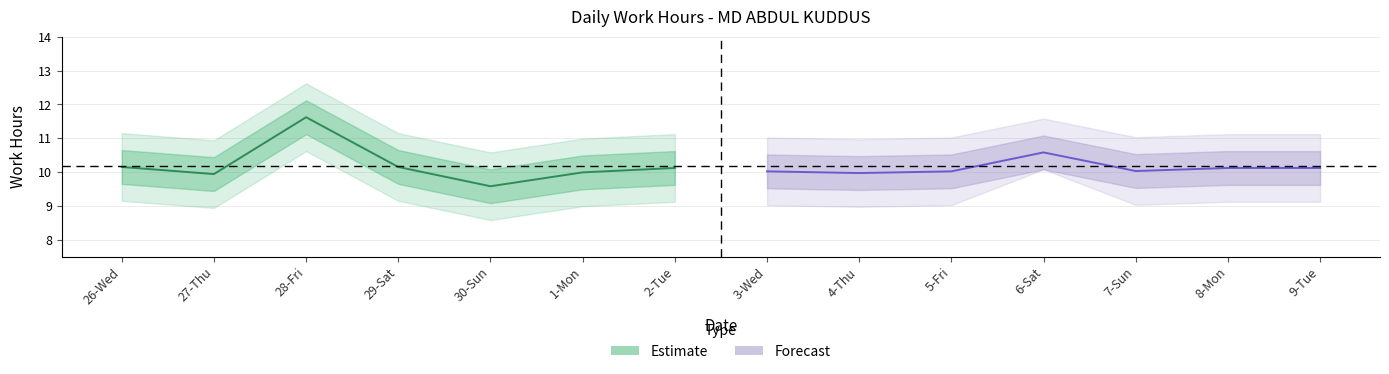

At which category does Estimate reach its first local peak?

28-Fri